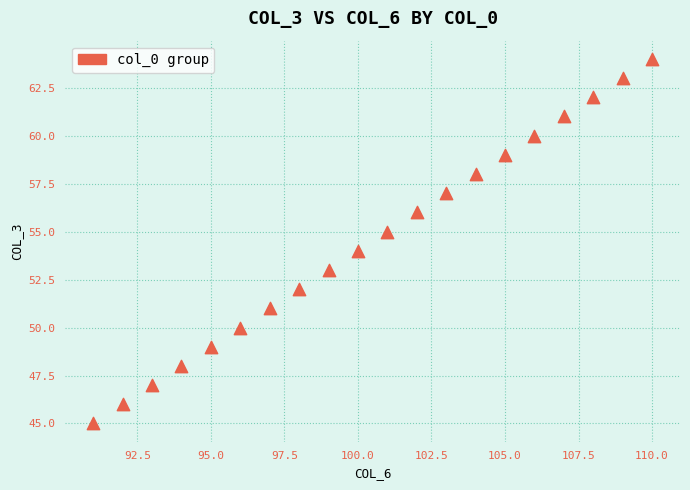

What is the range of Y values (max minus min)?

19